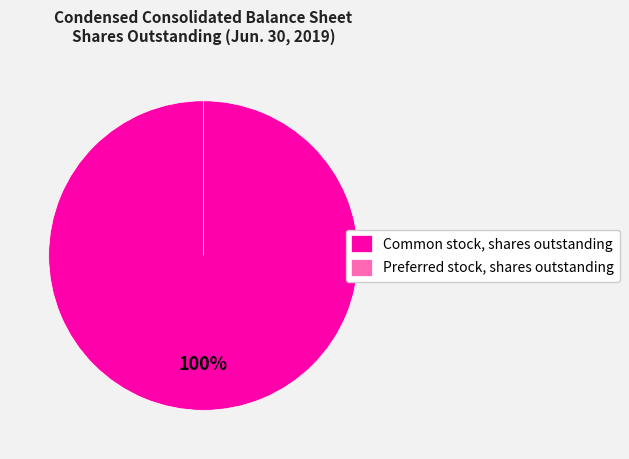

To the nearest percent, what is the combined percentage of Common stock, shares outstanding and Preferred stock, shares outstanding?

100%